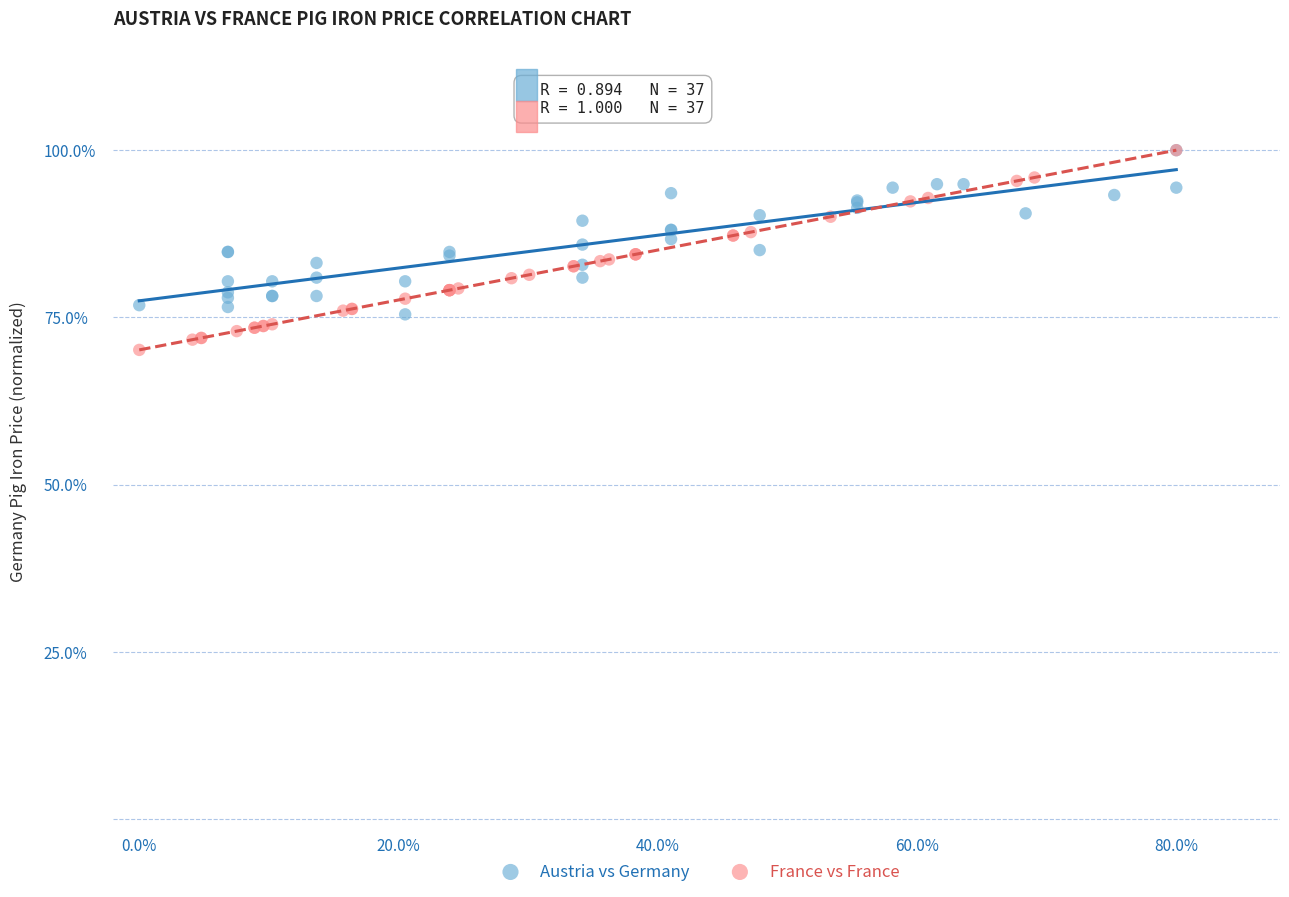

What are all the series names shown in the legend?

Austria vs Germany, France vs France